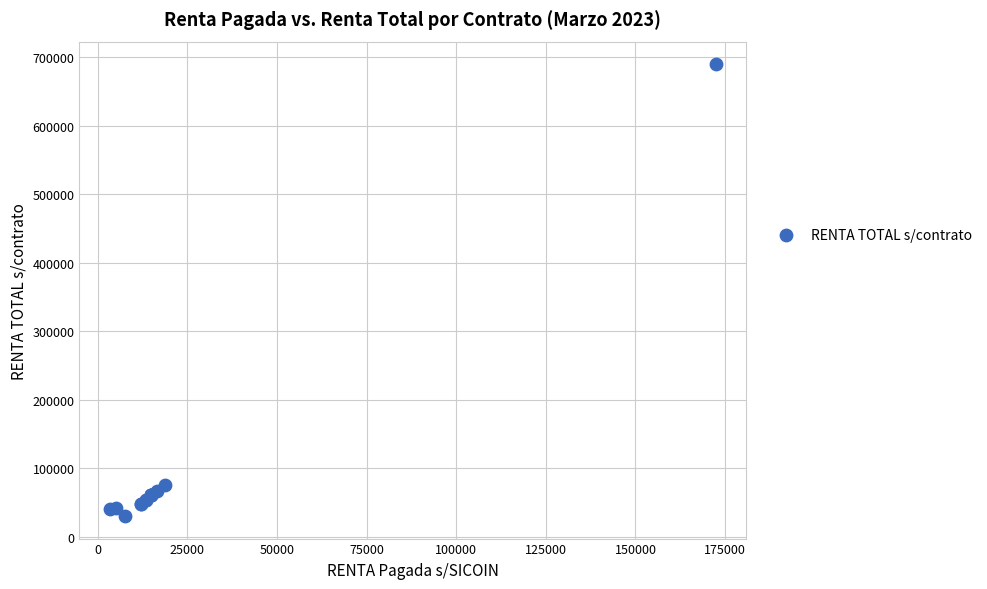

What Y value in the scatter plot is closest to 360000?

75600